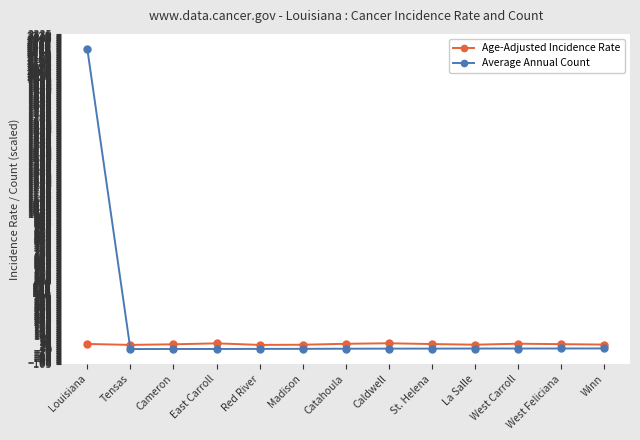

What is the total value across all series at La Salle?

42.0